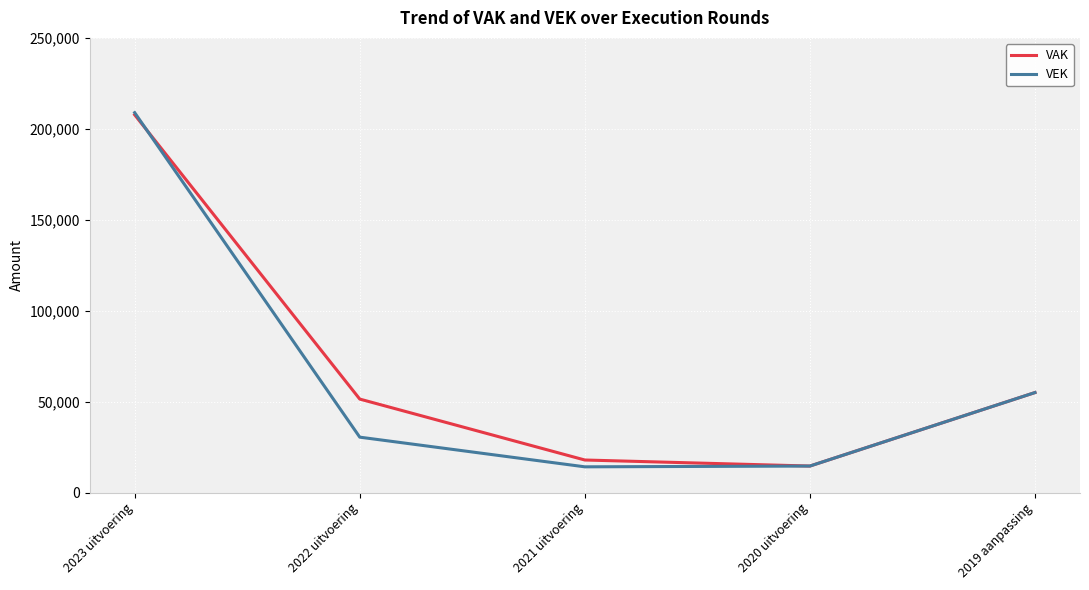

How many distinct data groups are displayed?

2